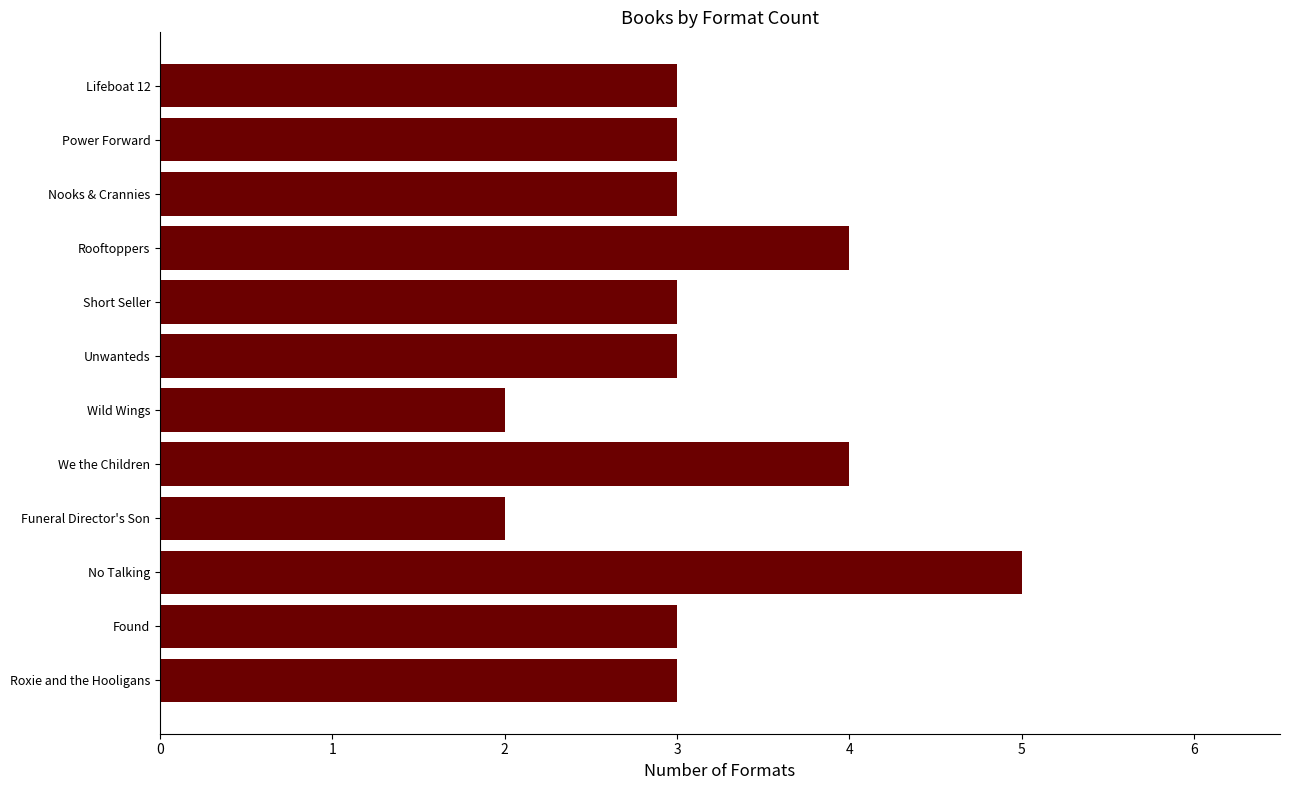

What is the average value?

3